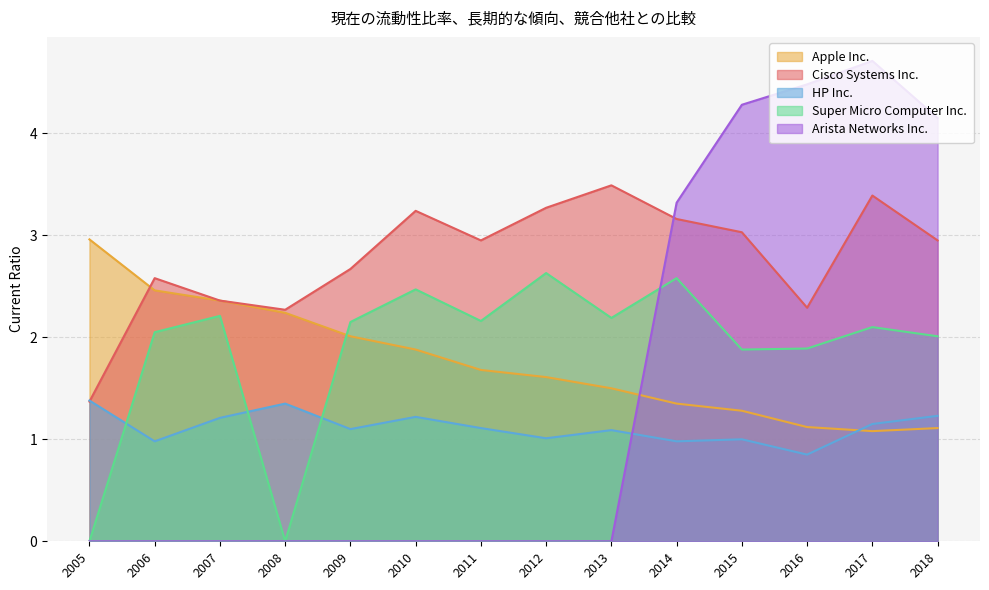

The Arista Networks Inc. series shows 0.0 at 2008. True or false?

True